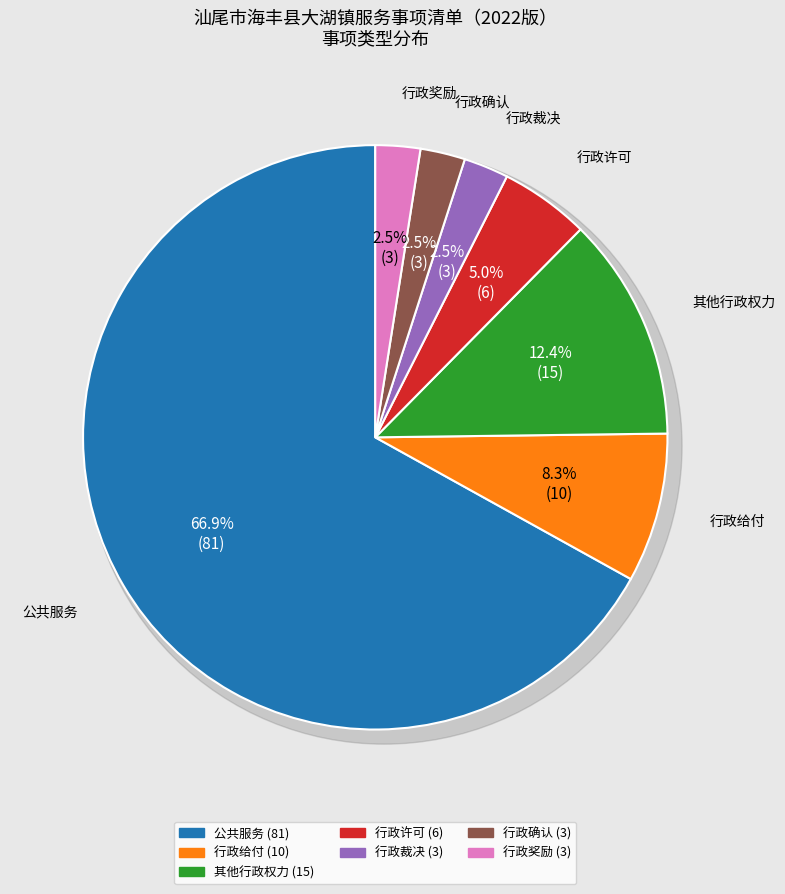

Is the sum of 行政奖励 and 行政裁决 greater than half?

No